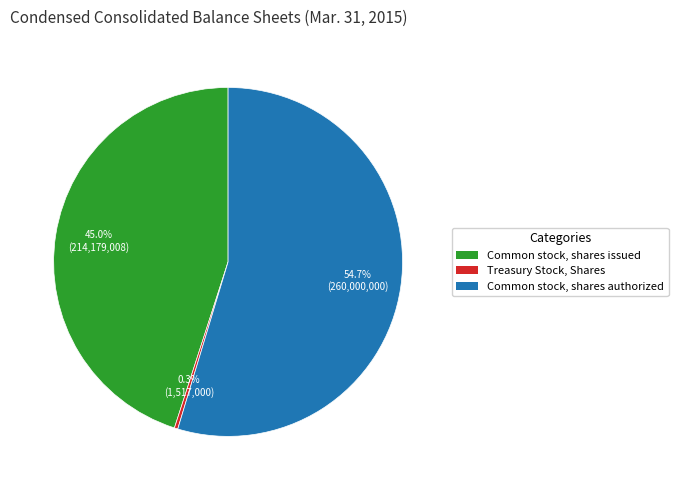

Does Common stock, shares authorized represent more than half of the total?

Yes